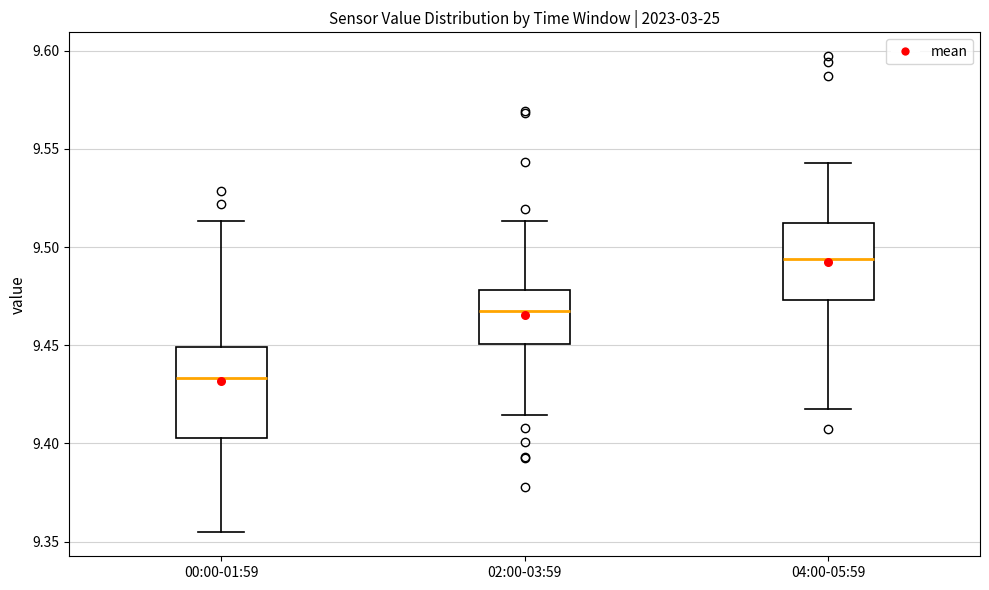

Comparing the boxes themselves (not the whiskers), which one is the tallest?

00:00-01:59